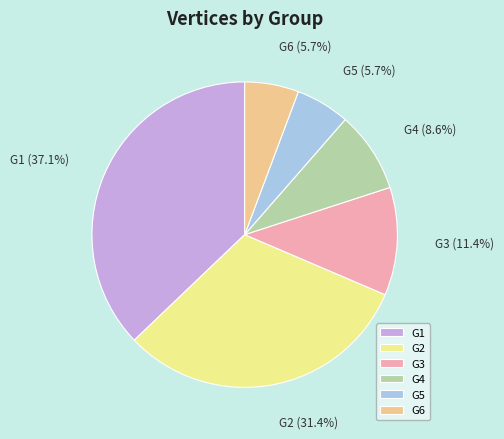

Count the number of slices in the pie.

6